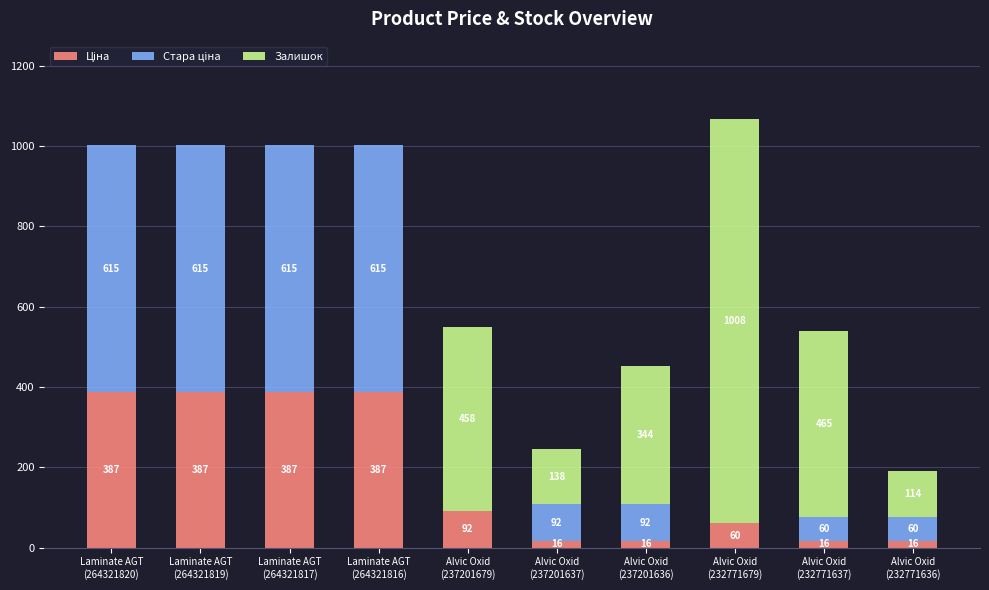

Are the bars horizontal?

No